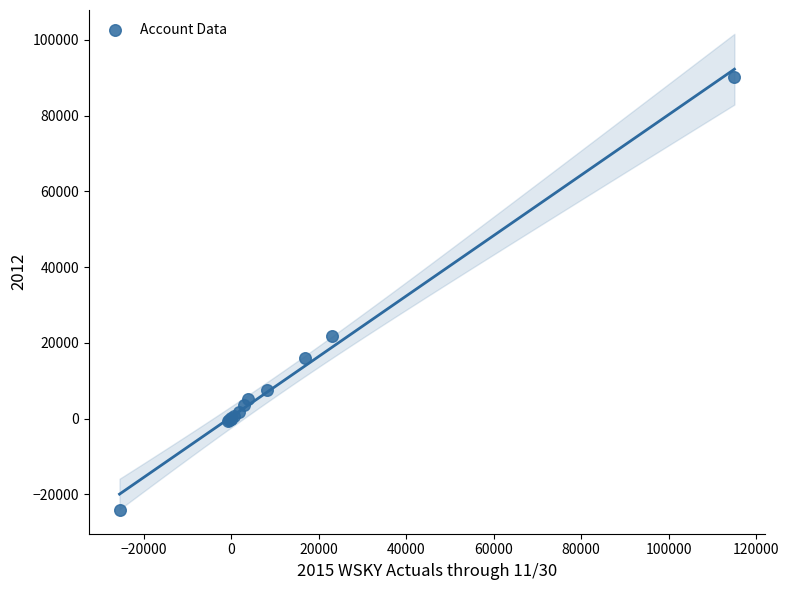

What Y value in the scatter plot is closest to 33076?

21871.2